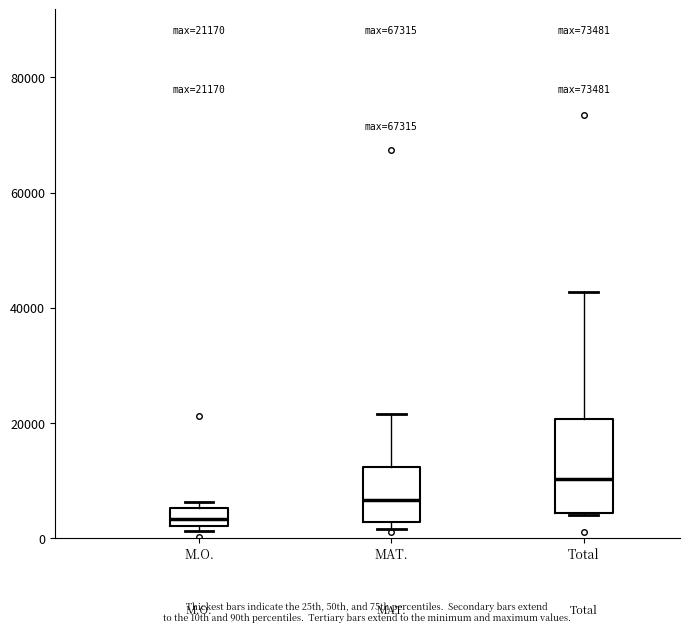

Which box has the lowest median line?

M.O.